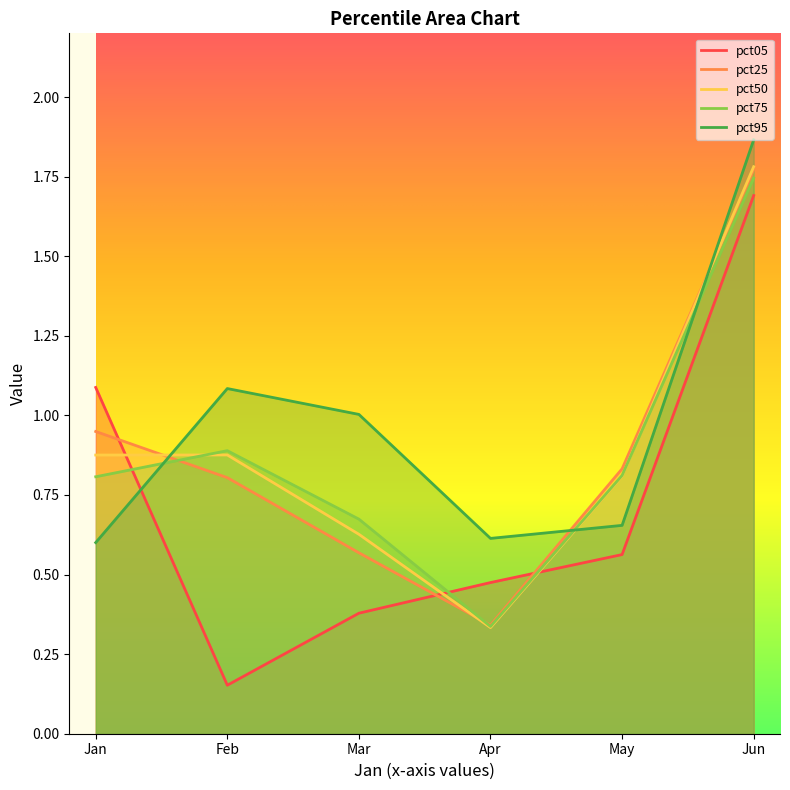

At which label does pct05 reach its minimum?

Feb